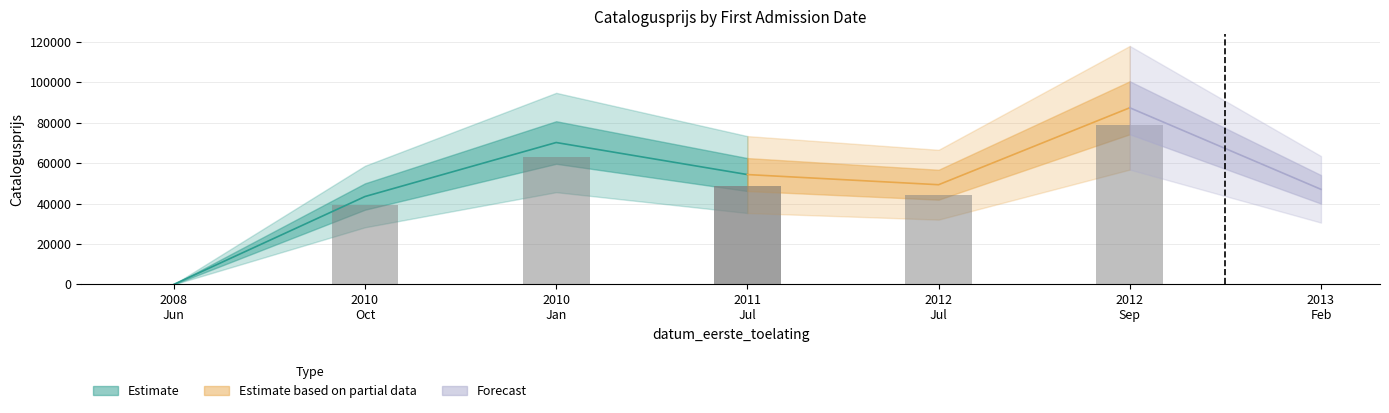

Rank the categories by value from highest to lowest.

20120920, 20100101, 20110701, 20120724, 20130228, 20101022, 20080613